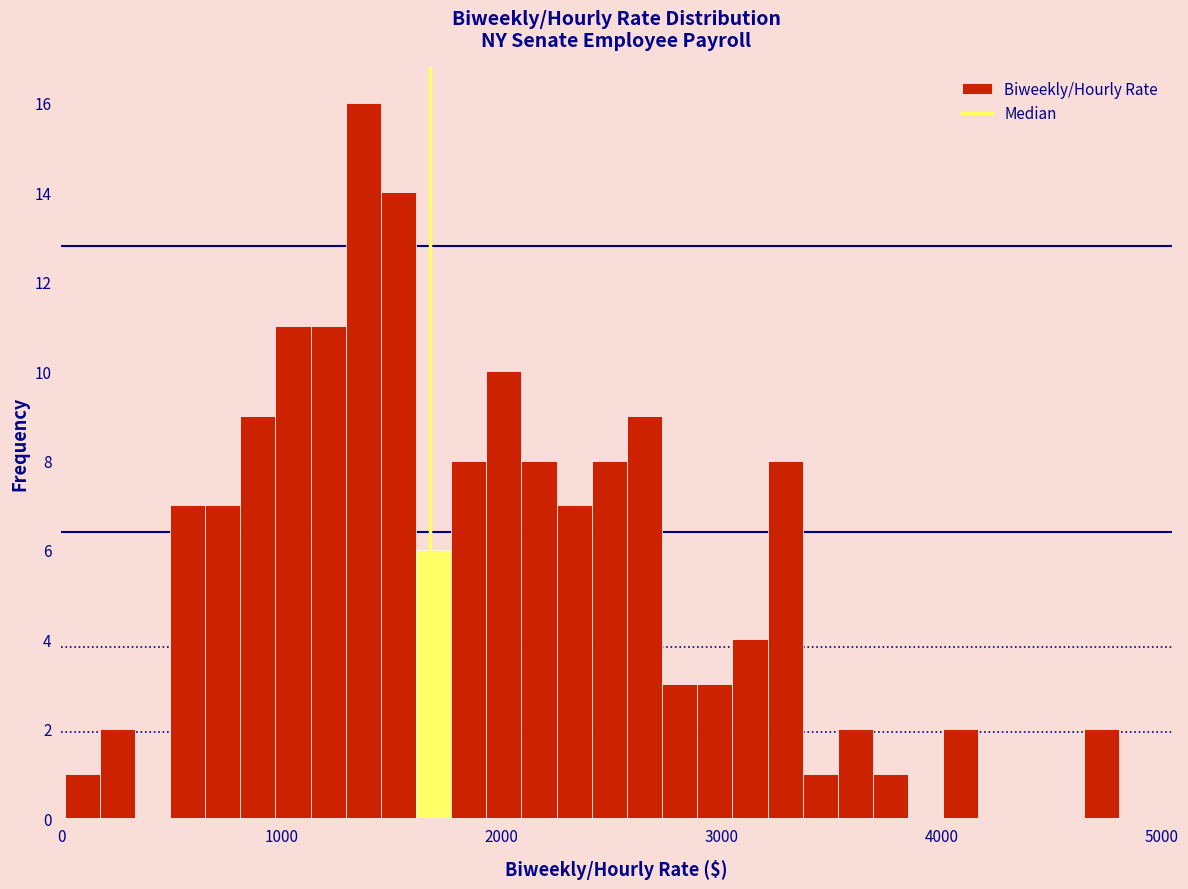

Read against the x-axis, roughly where is the centre of the tallest bar?

1400